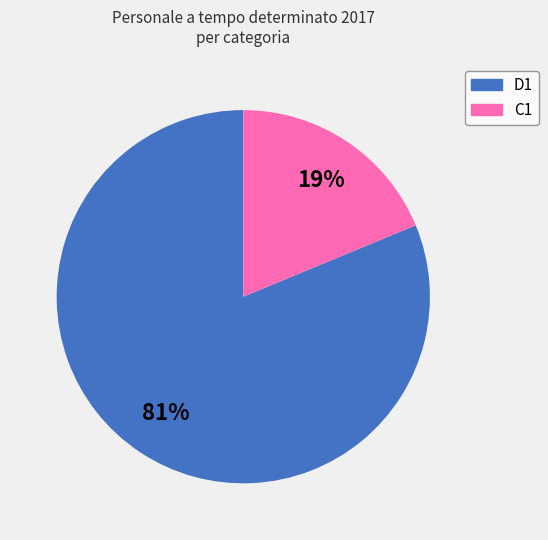

Which category has the smallest portion of the pie?

C1